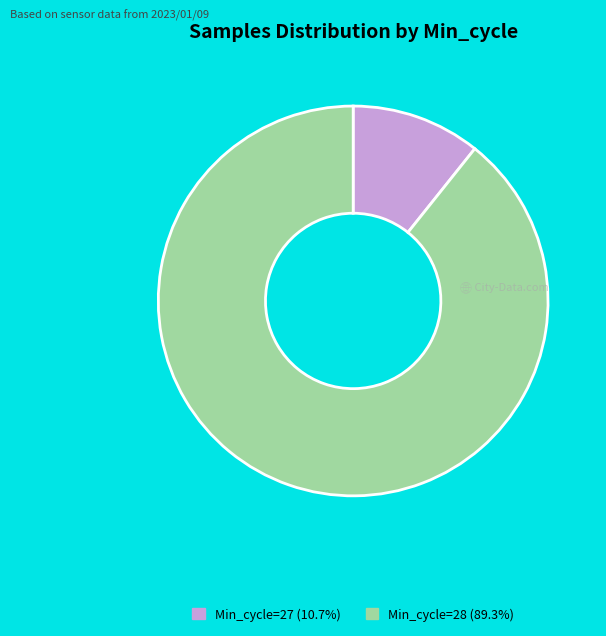

Do Min_cycle=27 (10.7%) and Min_cycle=28 (89.3%) together represent more than half of the pie?

Yes